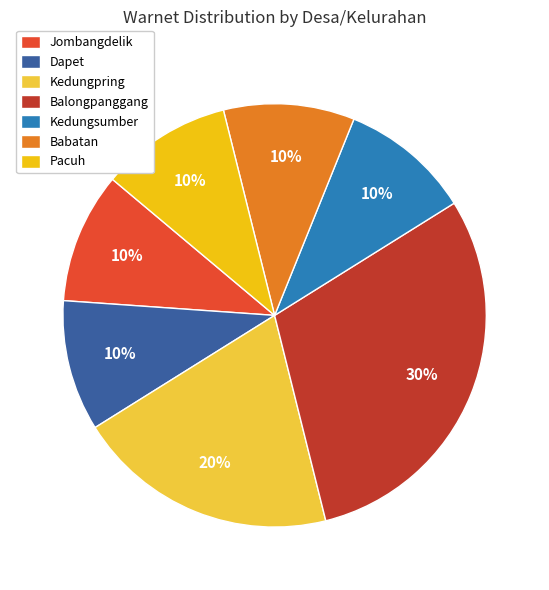

To the nearest percent, what is the average slice percentage?

14%